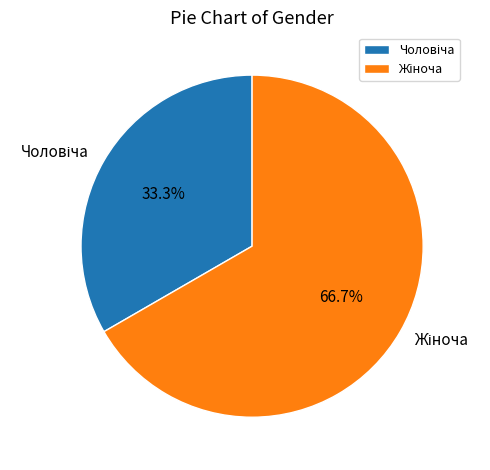

Is there any slice that represents more than half of the pie?

Yes